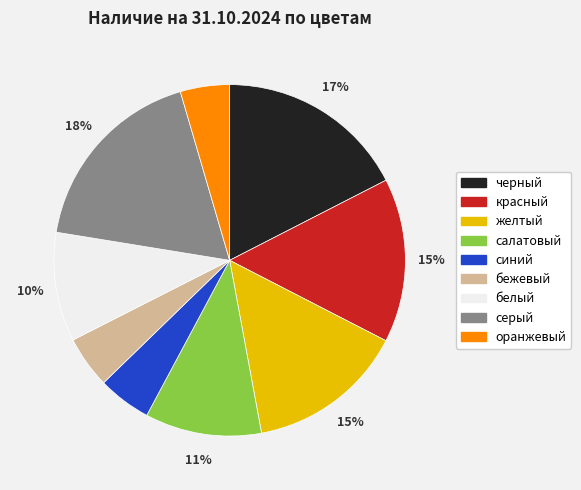

Is it true that черный is 17% of the pie?

True